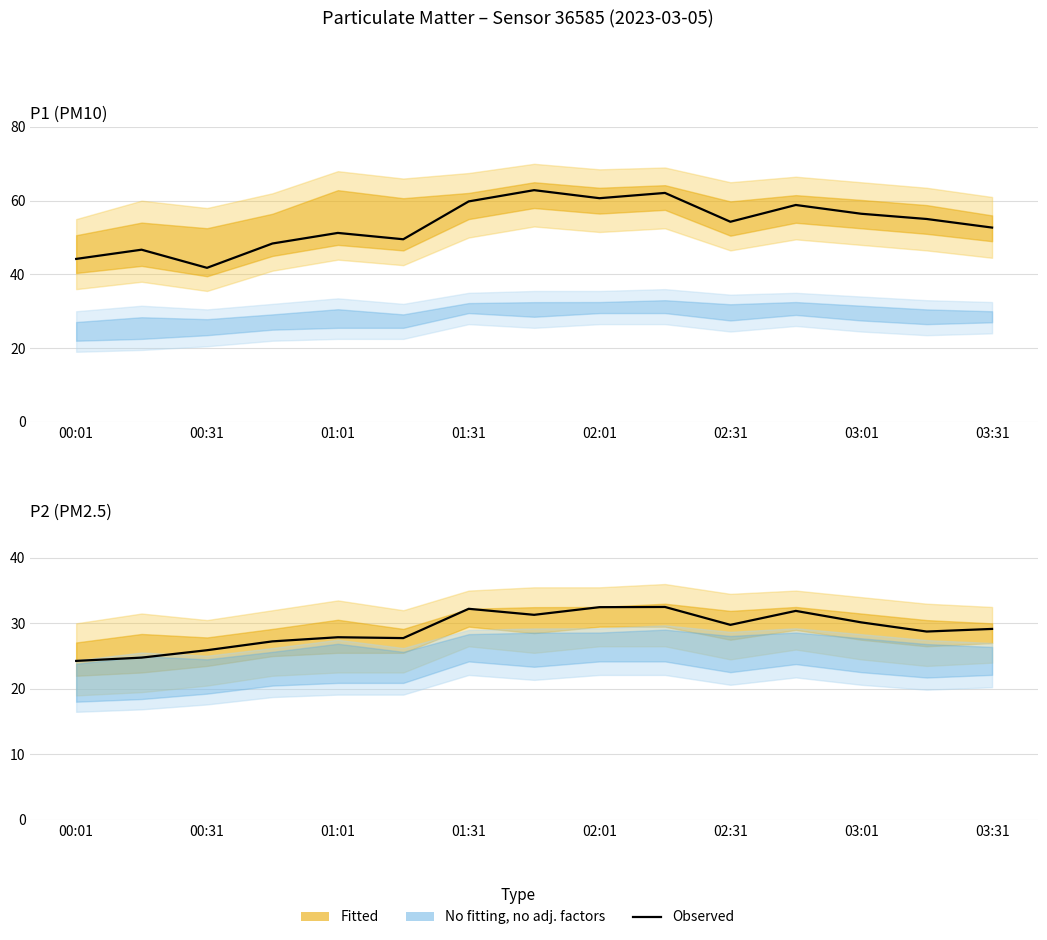

What is the sum of all P2 observed values?

436.0